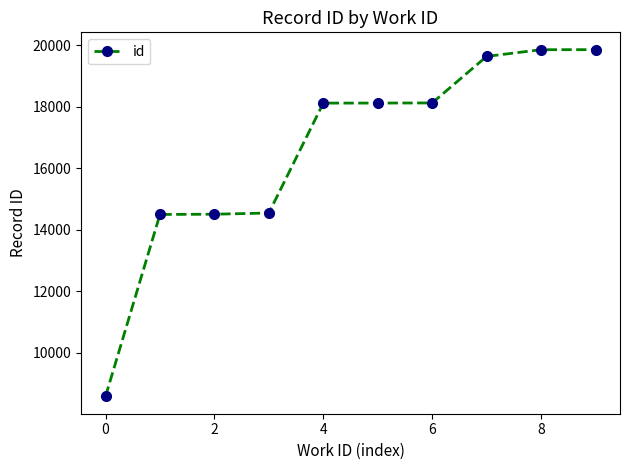

What is the greatest value displayed?

19860